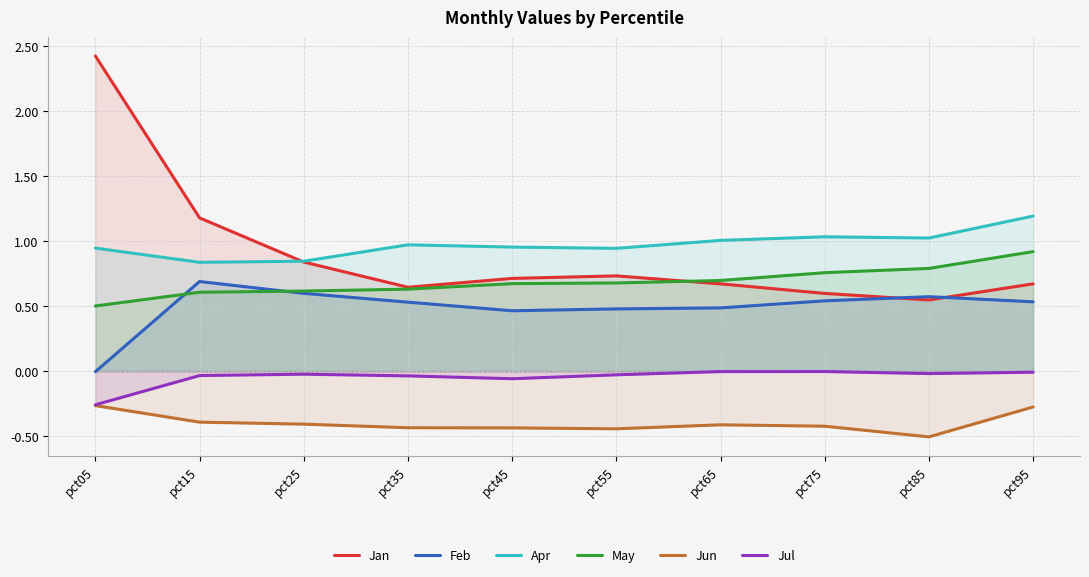

Which category has the lowest value across all series?

pct85